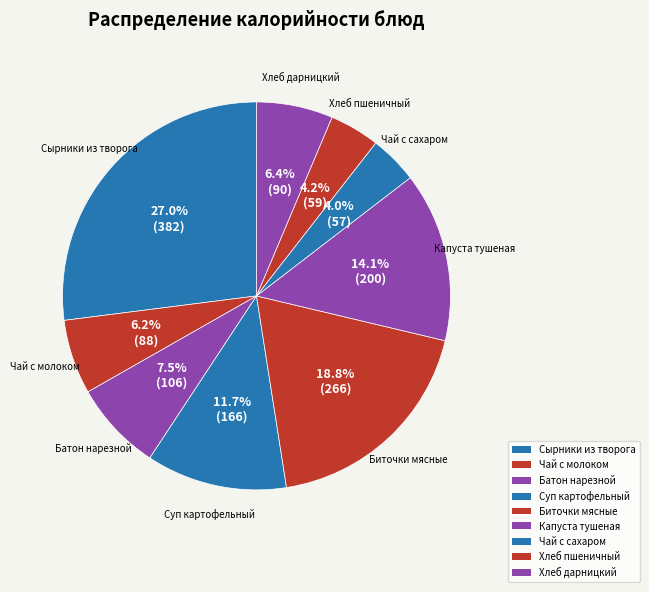

How many slices are in this pie chart?

9